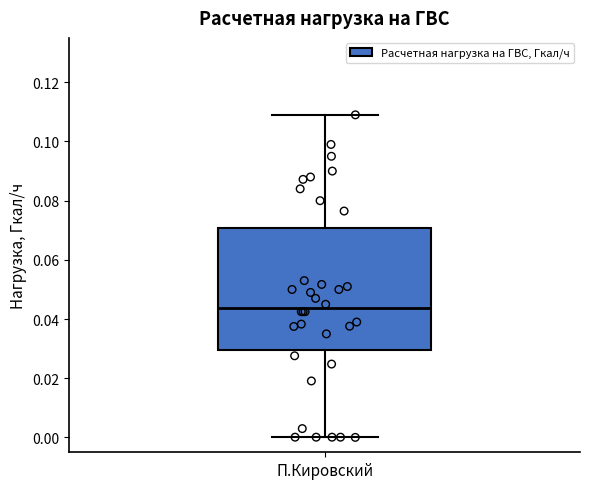

Where is the upper edge of the box for П.Кировский on the y-axis? The values are not printed on the chart, so give them approximately, as read against the axis.

0.070